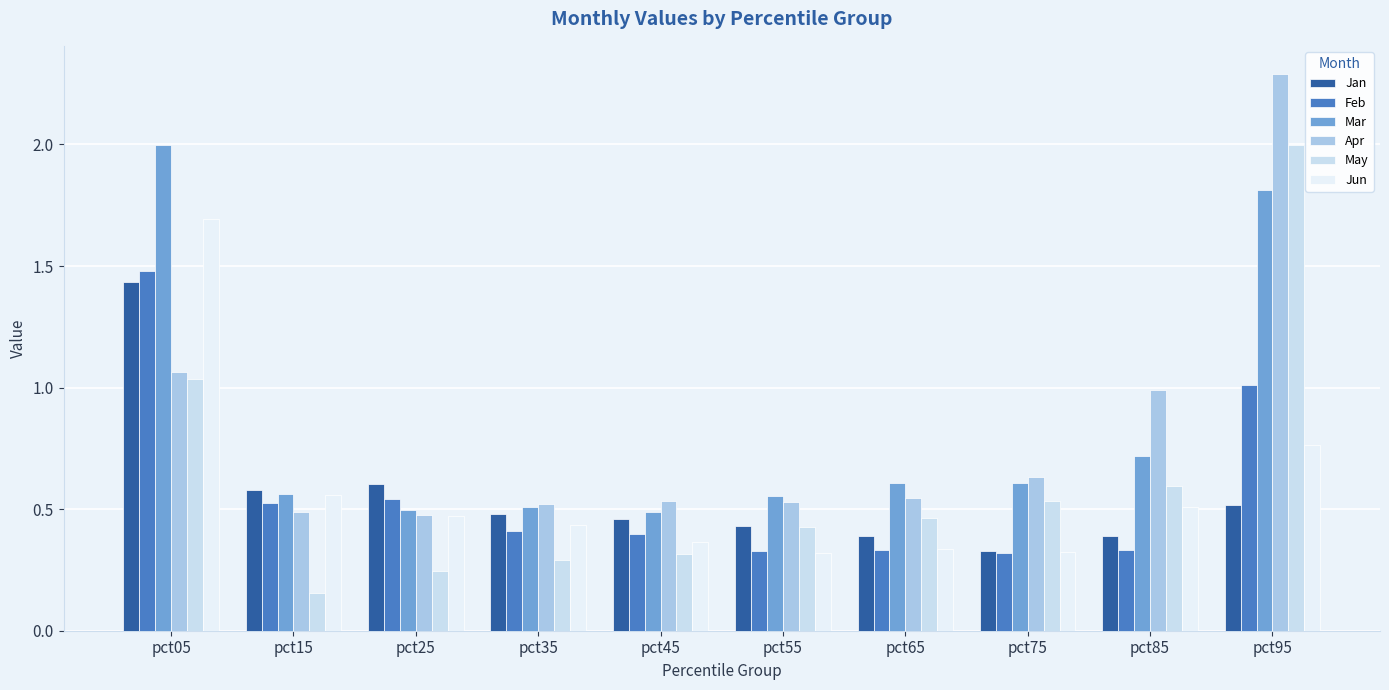

What is the difference between the second highest and second lowest values in the Jun series?

0.4